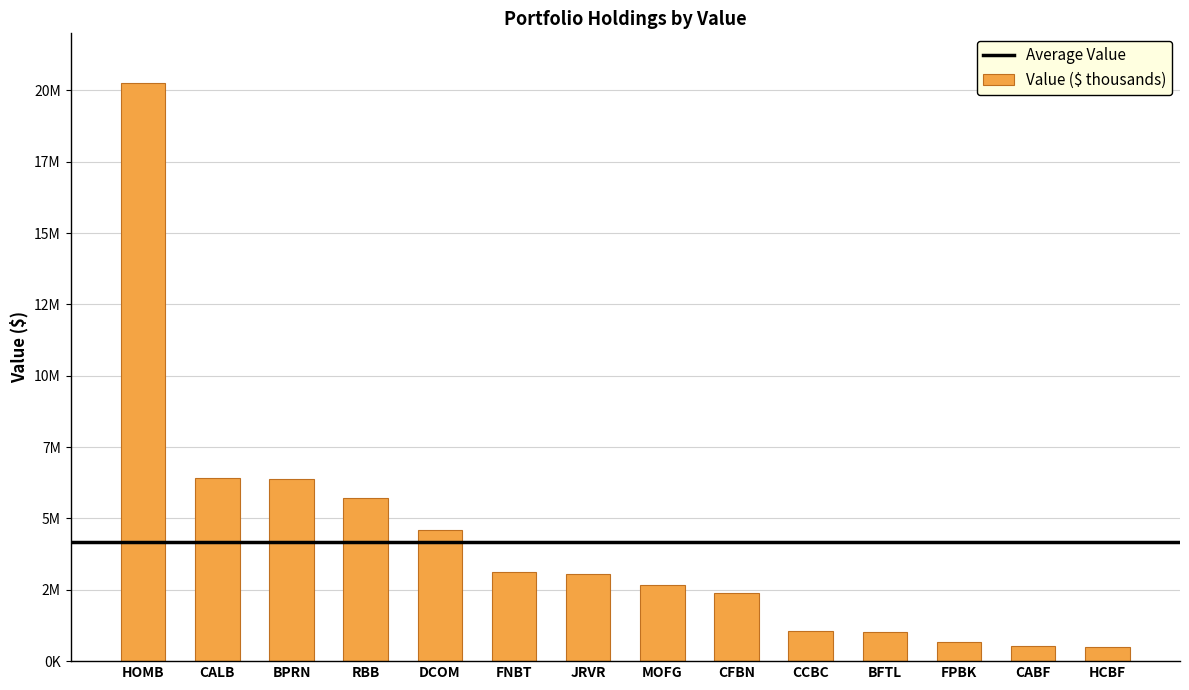

What is the maximum value shown in the chart?

20251000